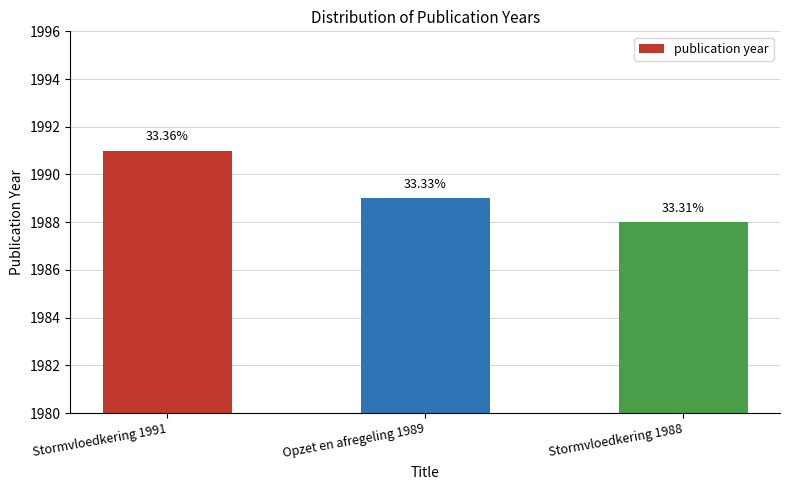

The chart shows a value of 2975 at Opzet en afregeling 1989. True or false?

False